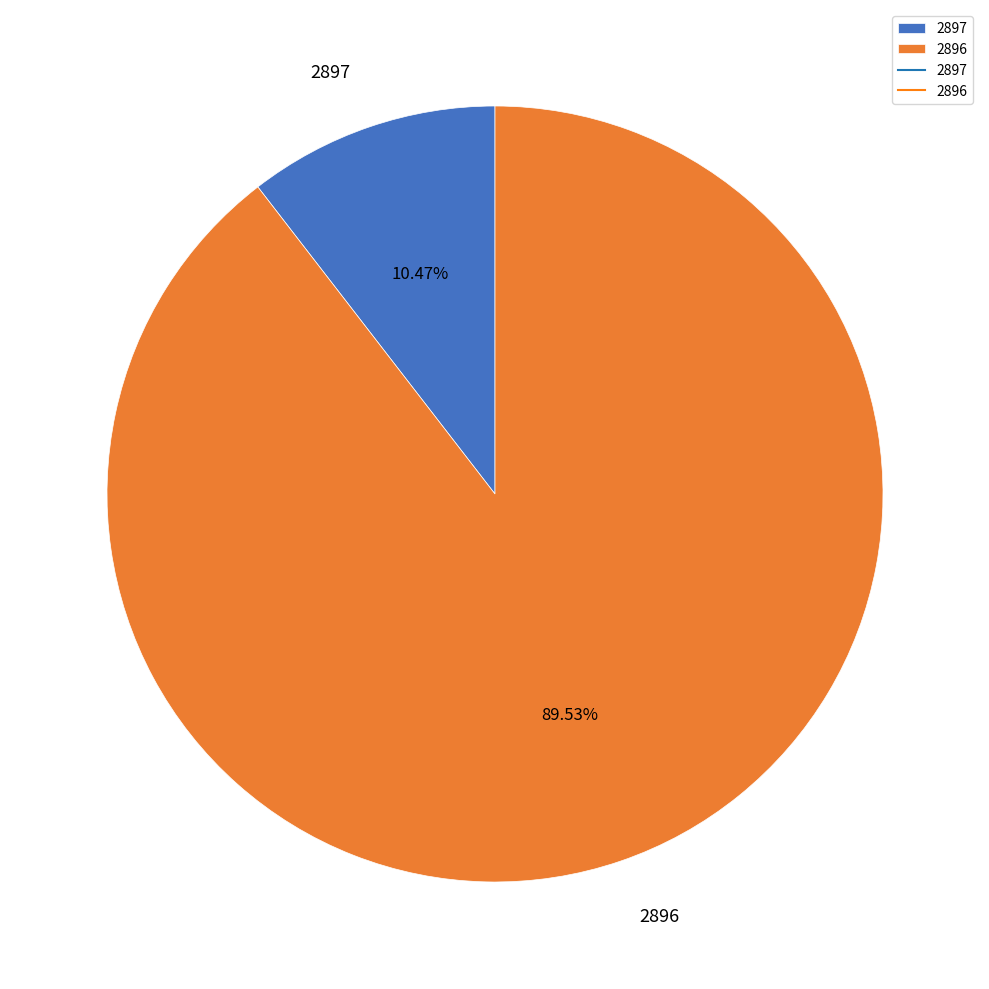

How many segments does this pie chart have?

2